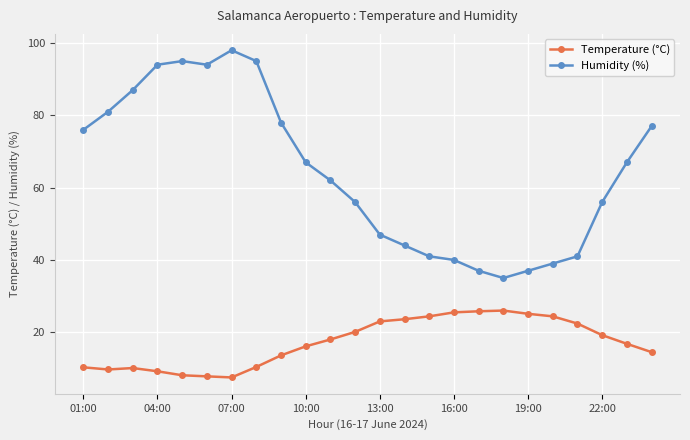

Does the chart display data point markers on the line(s)?

Yes